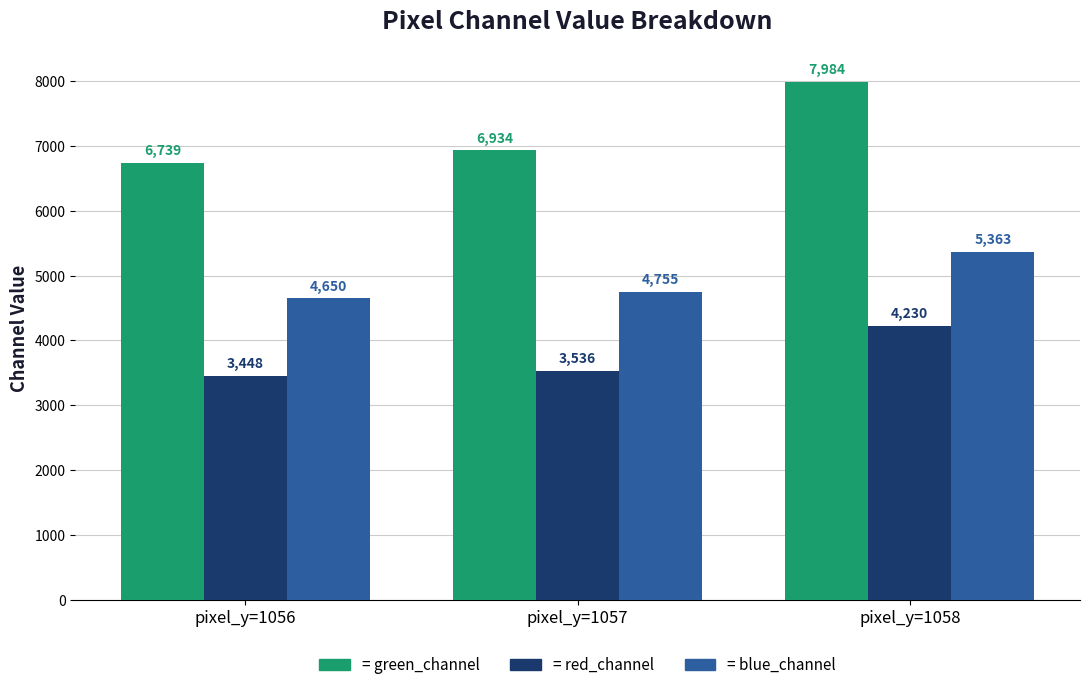

What is the greatest value displayed?

7984.6